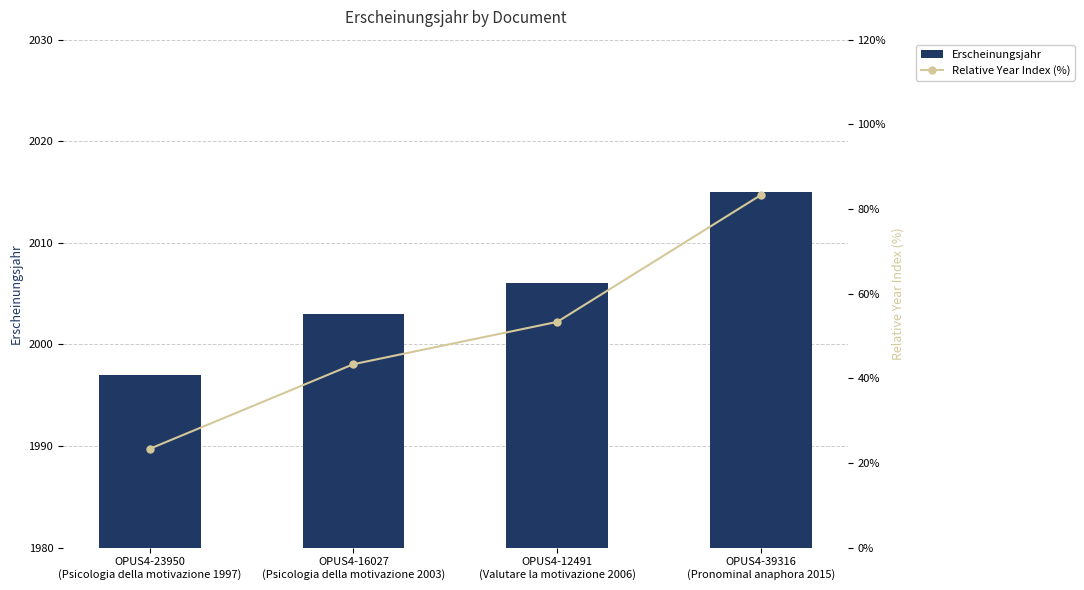

What is the maximum value for Erscheinungsjahr?

2015